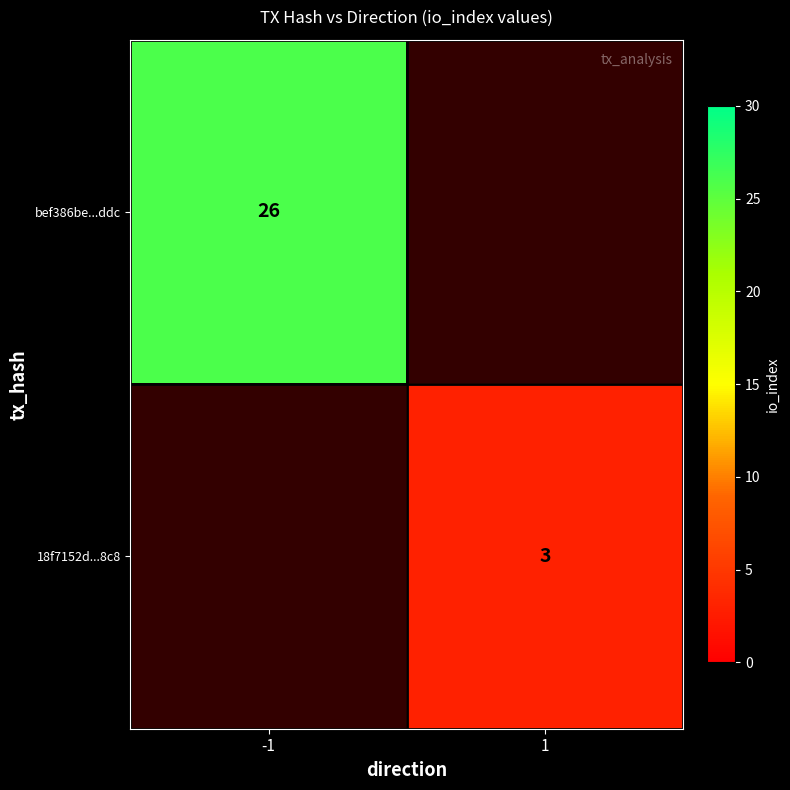

The value of bef386be...ddc at -1 is 10. True or false?

False